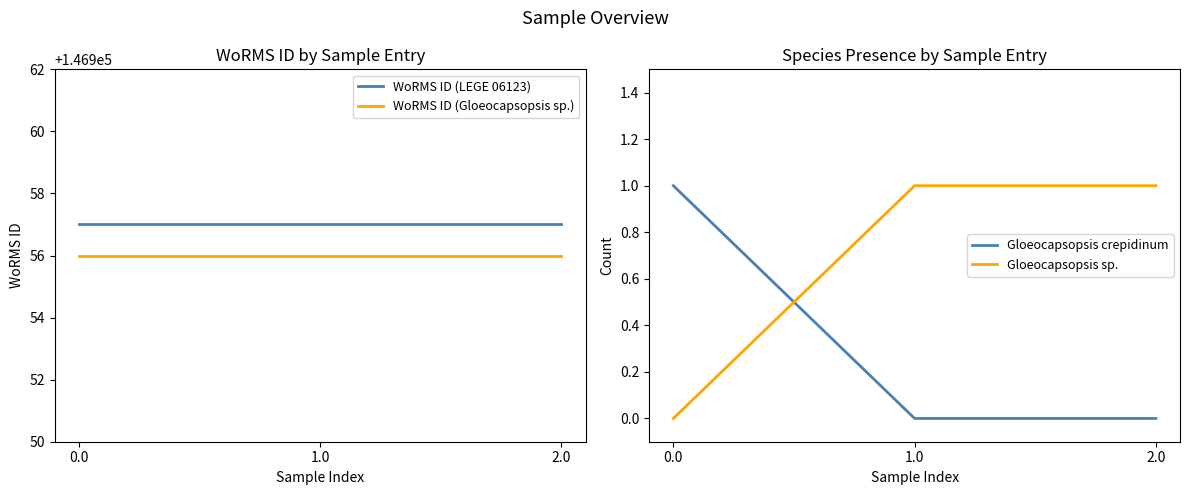

What is the difference between the highest and lowest values at 0.0?

146957